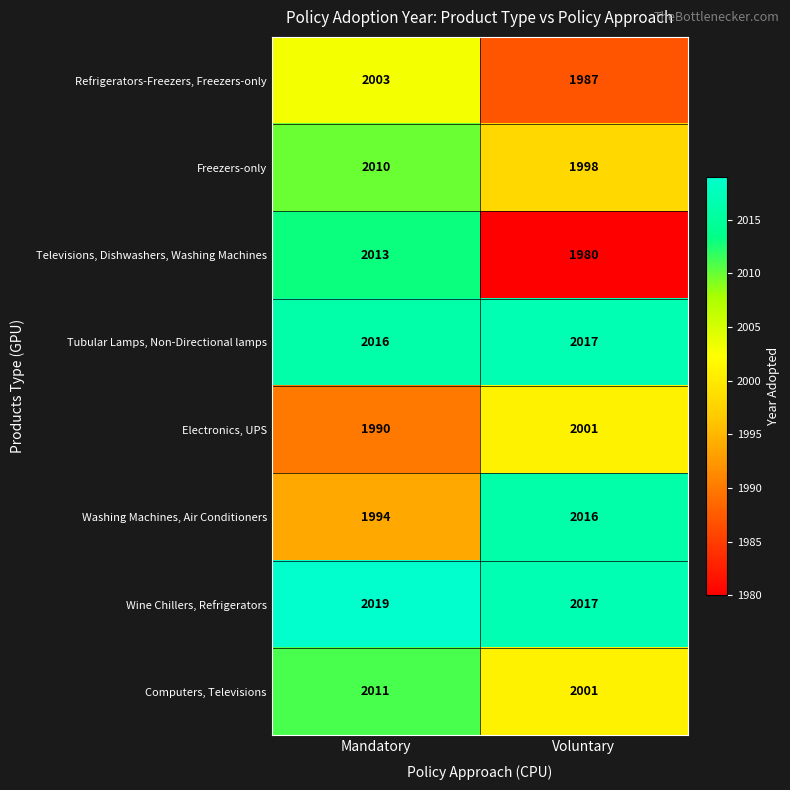

How many series are shown in this chart?

8